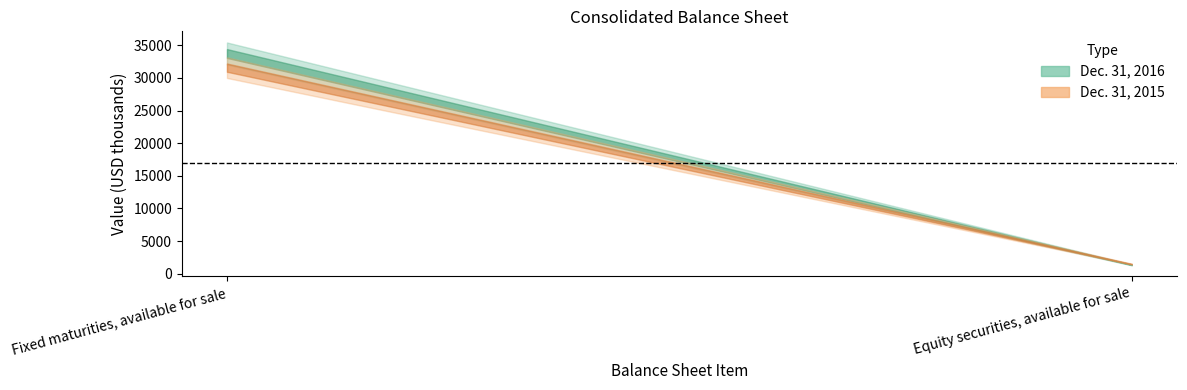

How many categories are shown in the chart?

2